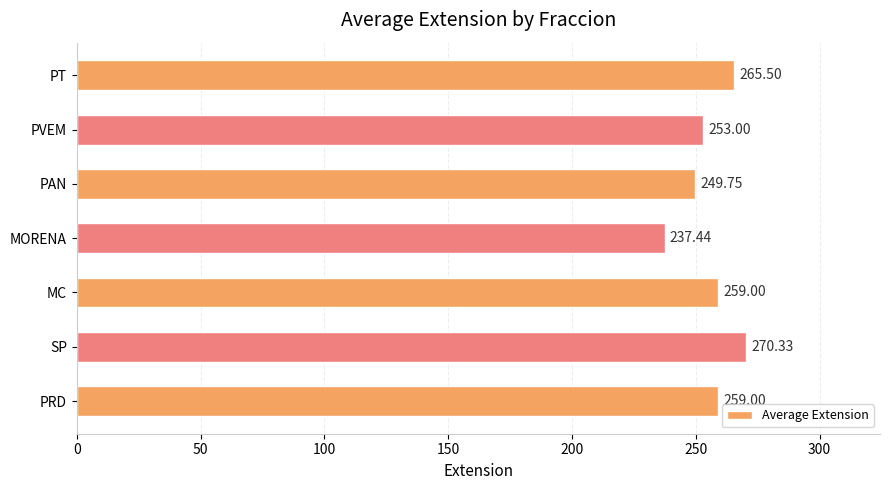

How many values are below 259?

3